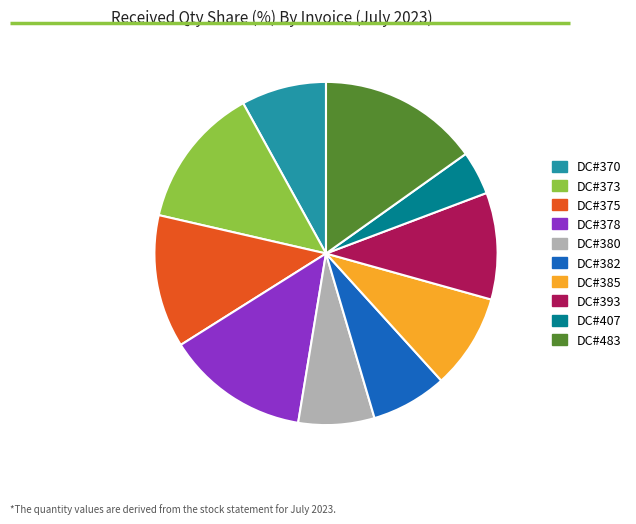

How many slices are in this pie chart?

10